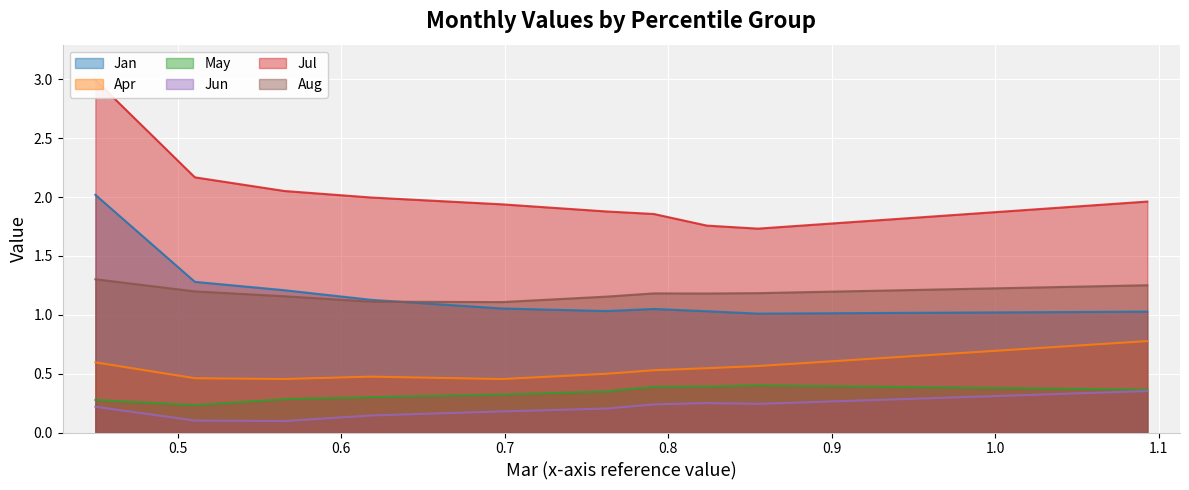

Rank the series at pct05 from highest to lowest value.

Jul, Jan, Aug, Apr, May, Jun